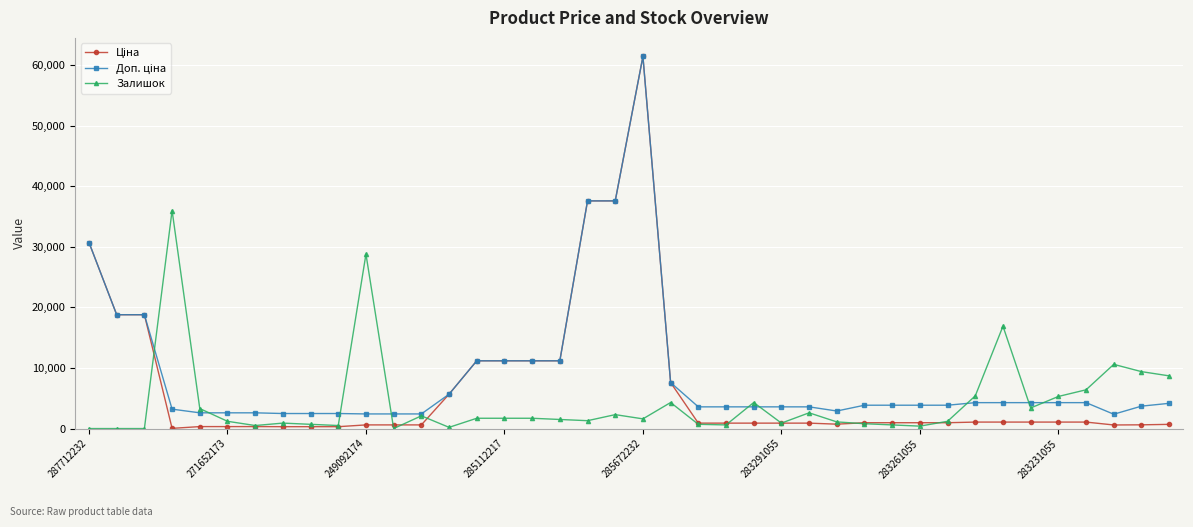

What is the greatest value displayed?

61434.3